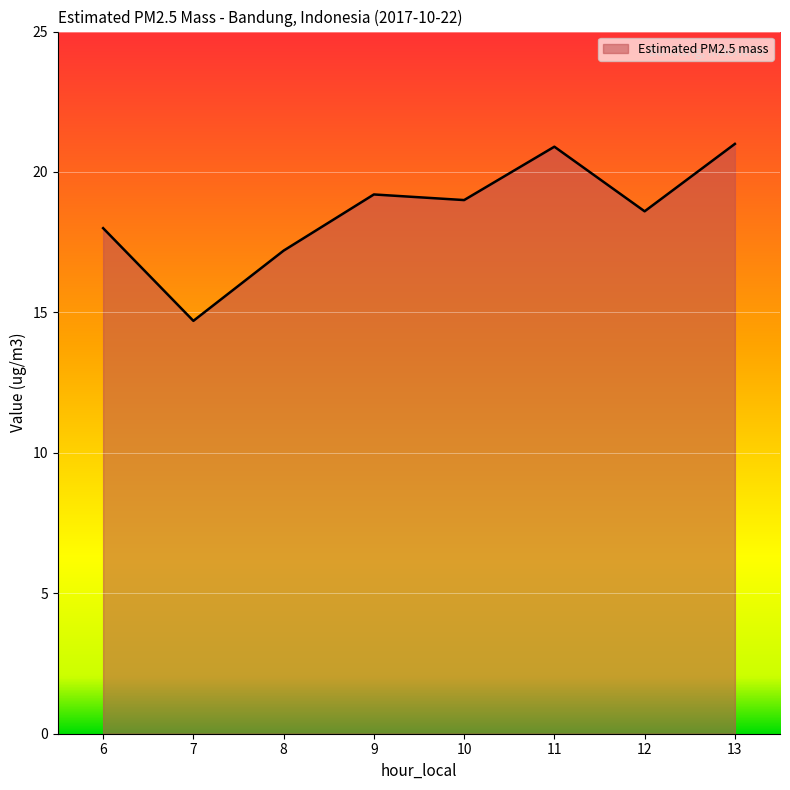

True or false: there are more than 2 points higher than both neighbors.

False